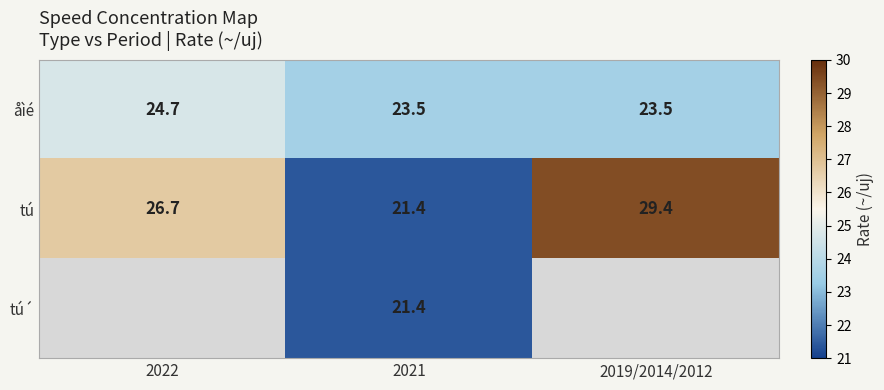

What is the sum of all åìé values?

71.7